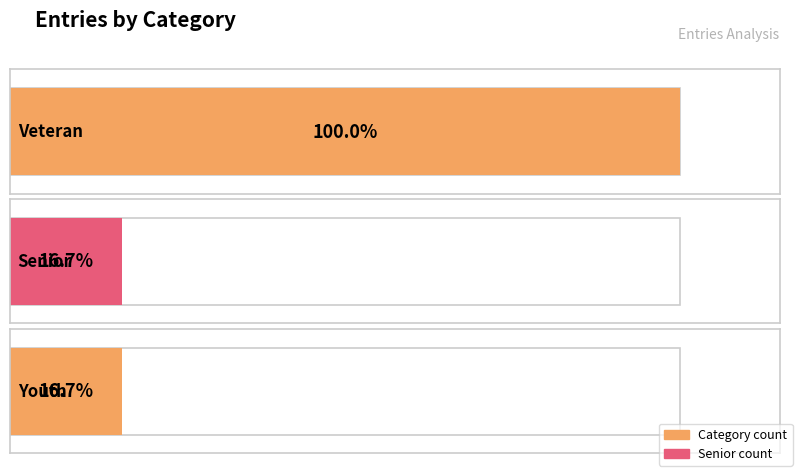

Count the number of categories in the chart.

3